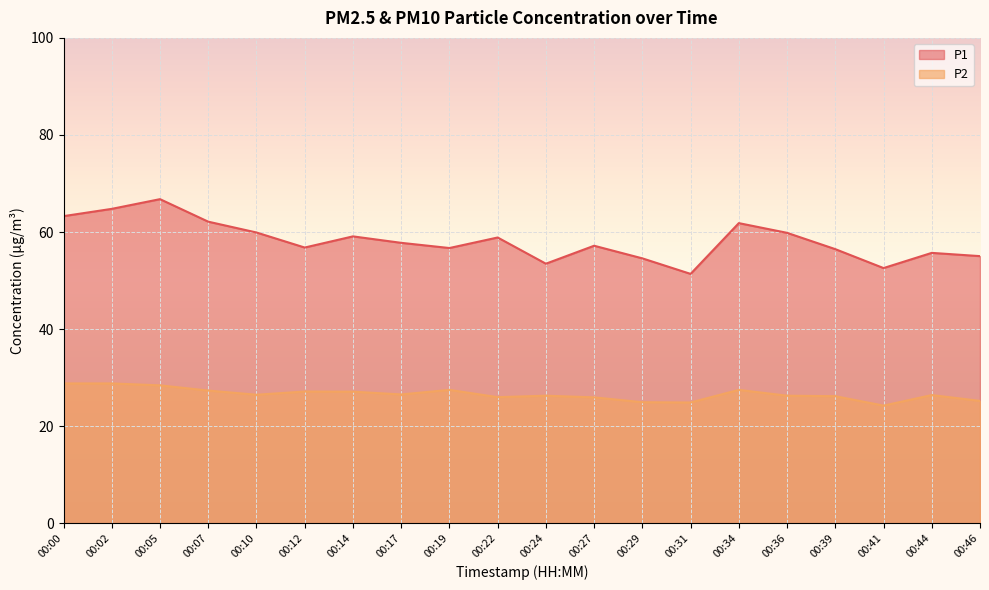

Rank the series by their maximum value, from lowest to highest.

P2, P1